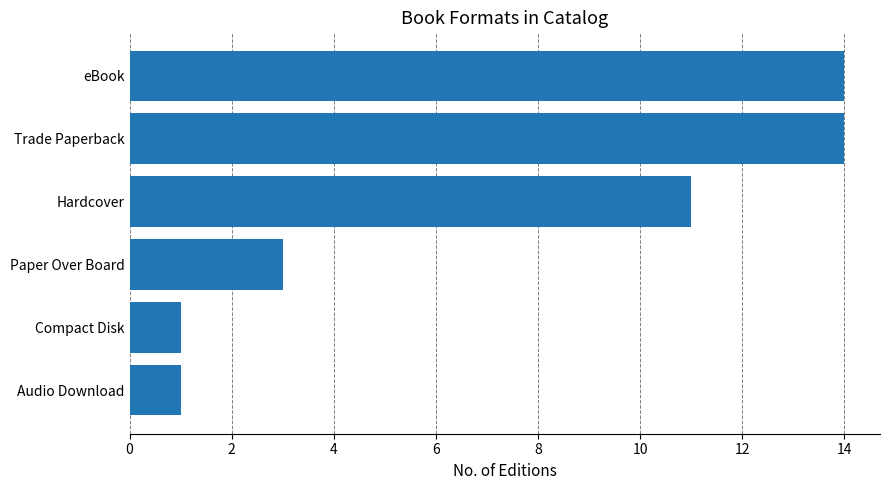

How many categories are shown in the chart?

6